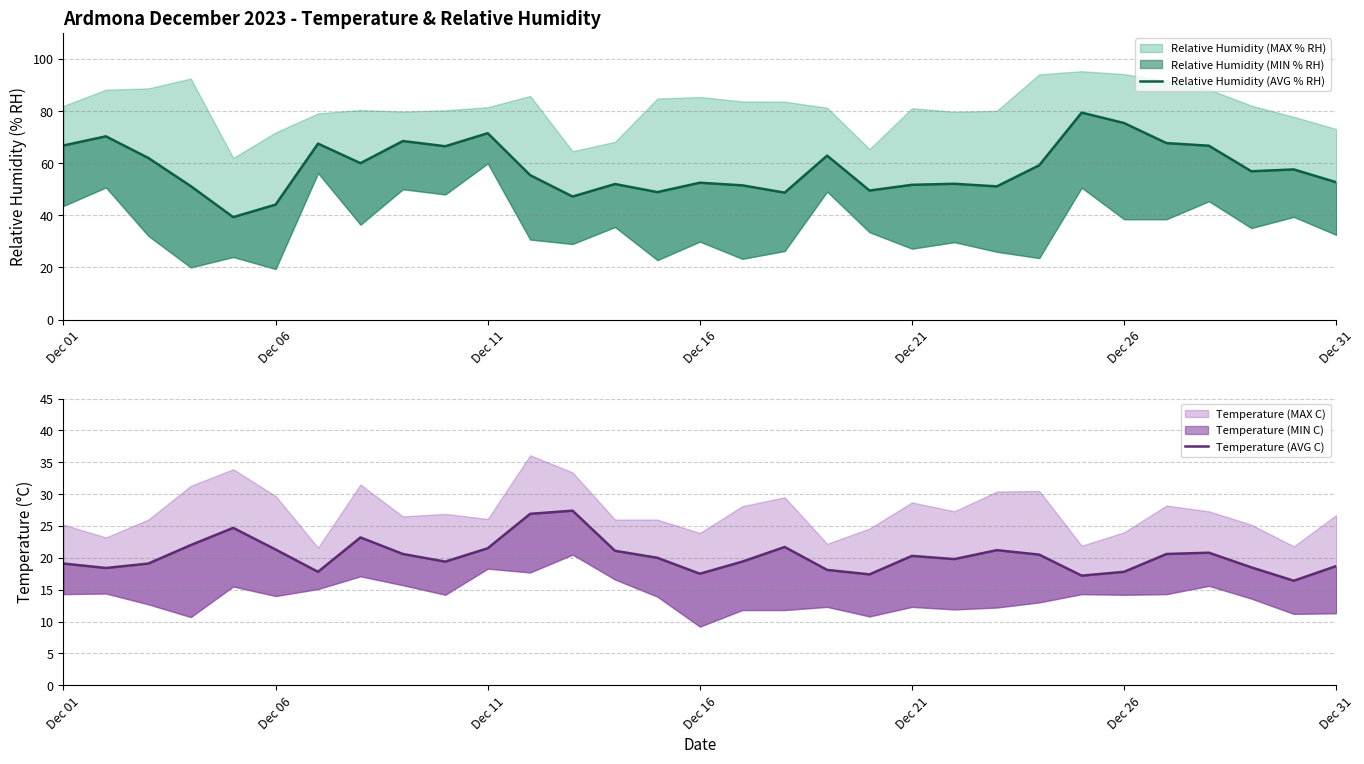

What is the value of the Relative Humidity (AVG % RH) point at the 4th from the left?

51.2